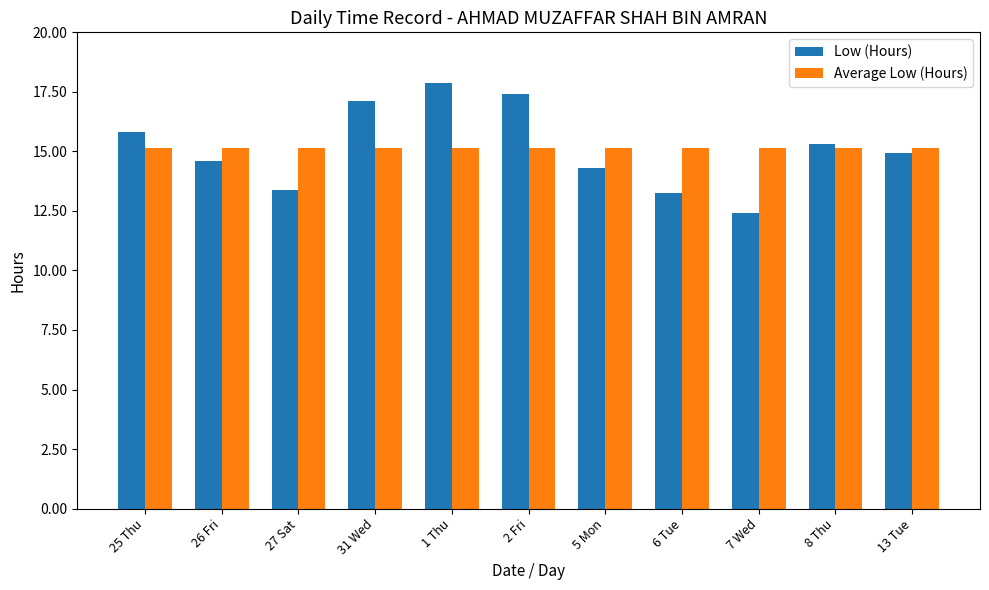

How many data points in Low (Hours) are less than 14?

3